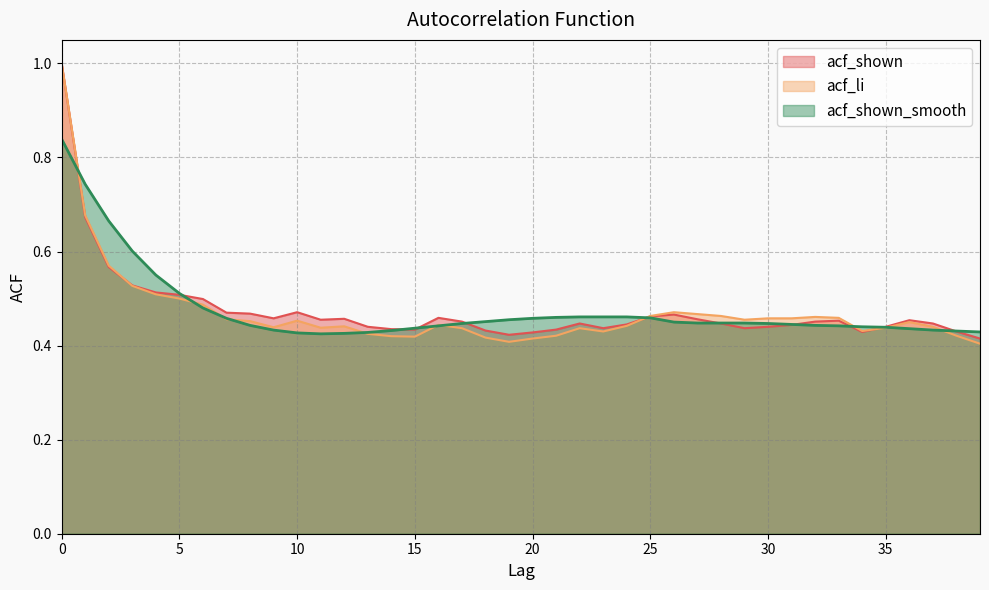

What are all the series names shown in the legend?

acf_shown, acf_li, acf_shown_smooth